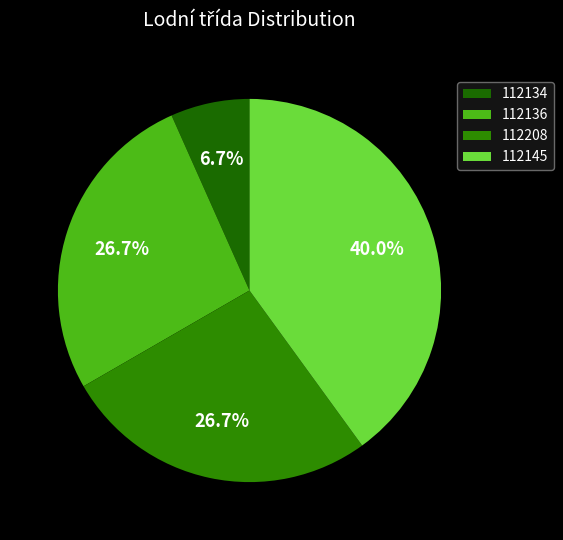

Rank the categories by value from lowest to highest.

112134, 112136, 112208, 112145